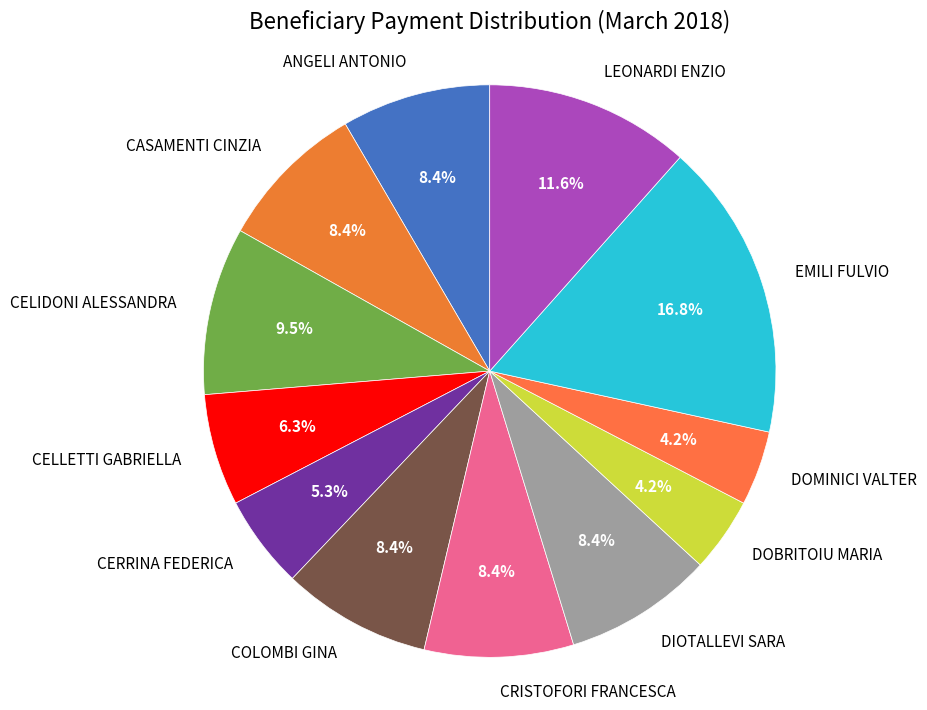

Is it true that DOBRITOIU MARIA is 4% of the pie?

True